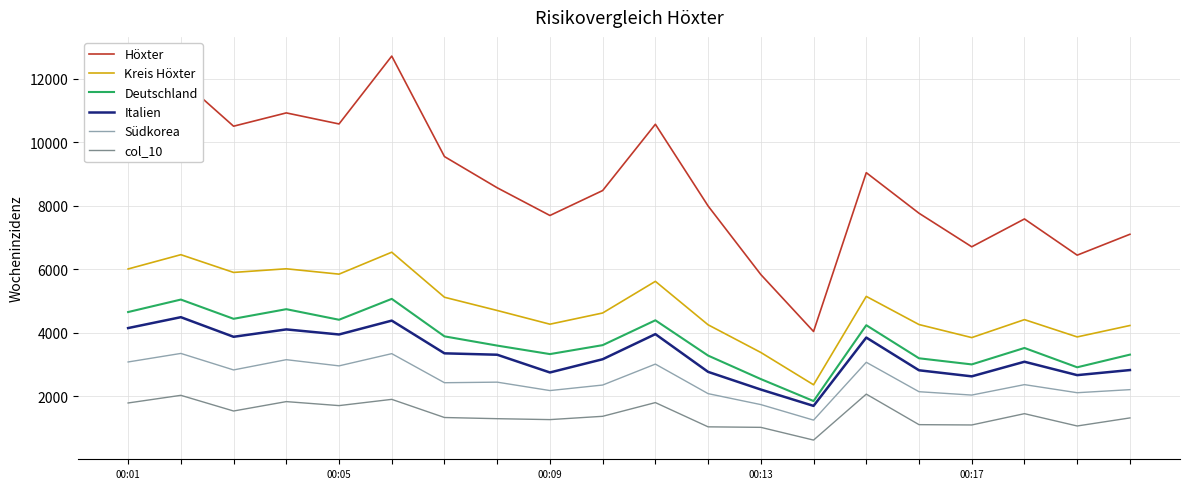

List the series in order of their peak value, highest first.

Höxter, Kreis Höxter, Deutschland, Italien, Südkorea, col_10